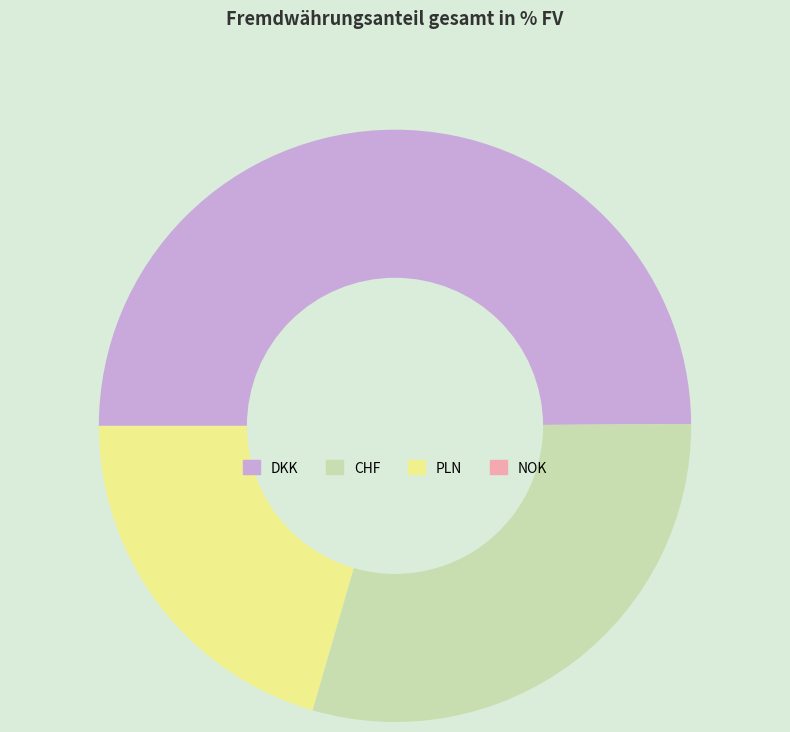

Which slice is the largest?

DKK